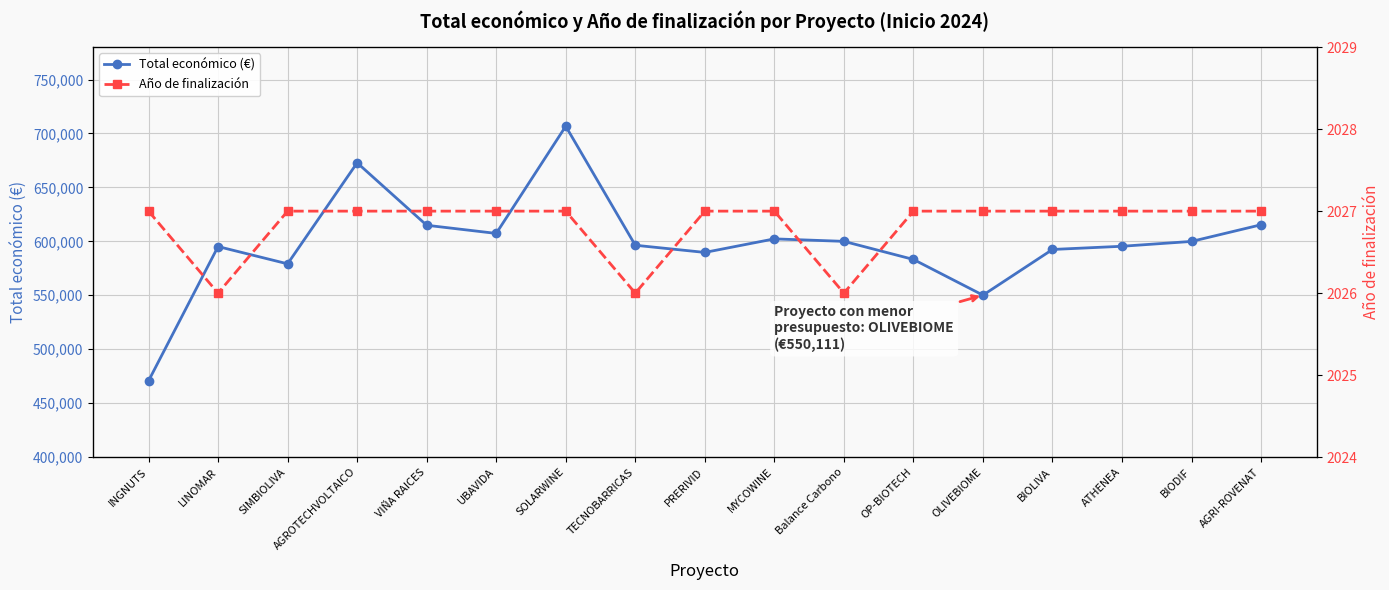

Reading left to right, what are all the values shown in this chart?

Total económico (€): INGNUTS=470675.0	LINOMAR=595173.0	SIMBIOLIVA=579152.0	AGROTECHVOLTAICO=672807.0	VIÑA RAICES=614907.0	UBAVIDA=607342.0	SOLARWINE=706697.0	TECNOBARRICAS=596384.0	PRERIVID=589731.0	MYCOWINE=602295.4	Balance Carbono=599992.0	OP-BIOTECH=583223.0	OLIVEBIOME=550111.0	BIOLIVA=592475.0	ATHENEA=595436.0	BIODIF=599927.0	AGRI-ROVENAT=615375.0
Año de finalización: INGNUTS=2027.0	LINOMAR=2026.0	SIMBIOLIVA=2027.0	AGROTECHVOLTAICO=2027.0	VIÑA RAICES=2027.0	UBAVIDA=2027.0	SOLARWINE=2027.0	TECNOBARRICAS=2026.0	PRERIVID=2027.0	MYCOWINE=2027.0	Balance Carbono=2026.0	OP-BIOTECH=2027.0	OLIVEBIOME=2027.0	BIOLIVA=2027.0	ATHENEA=2027.0	BIODIF=2027.0	AGRI-ROVENAT=2027.0